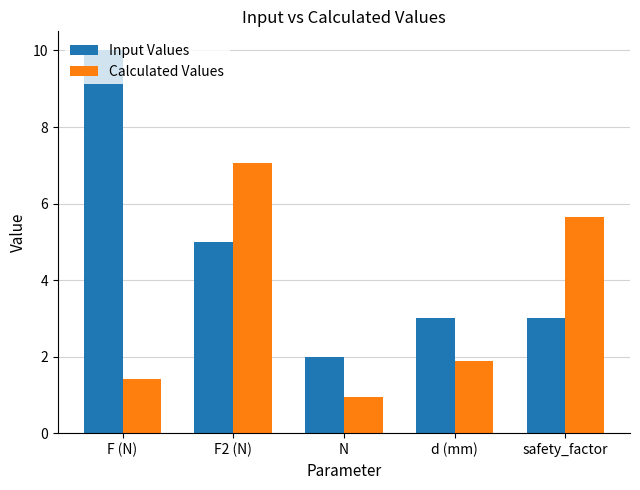

Reading right to left, list all the values displayed in this chart.

Input Values: safety_factor=3.0	d (mm)=3.0	N=2.0	F2 (N)=5.0	F (N)=10.0
Calculated Values: safety_factor=5.7	d (mm)=1.9	N=0.9	F2 (N)=7.1	F (N)=1.4